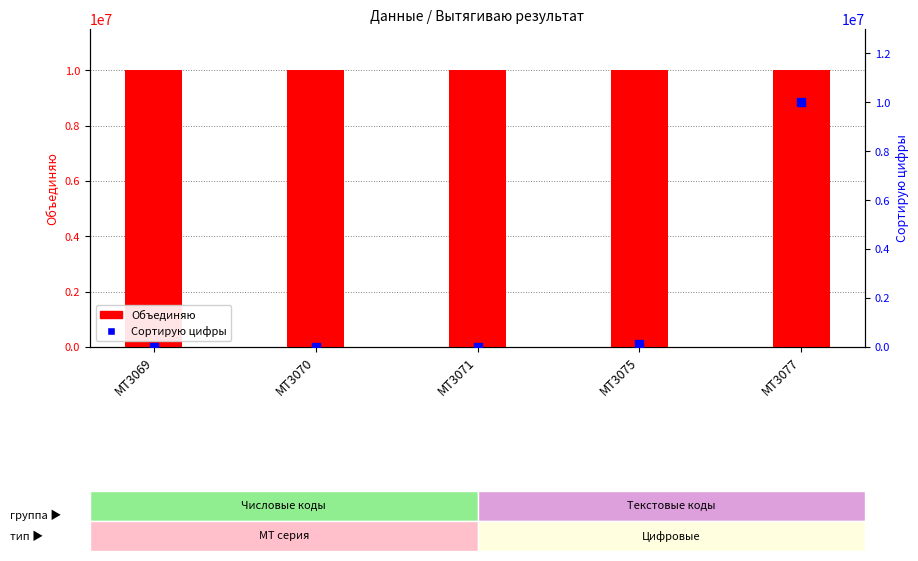

What is the total value across all series at MT3070?

10007118